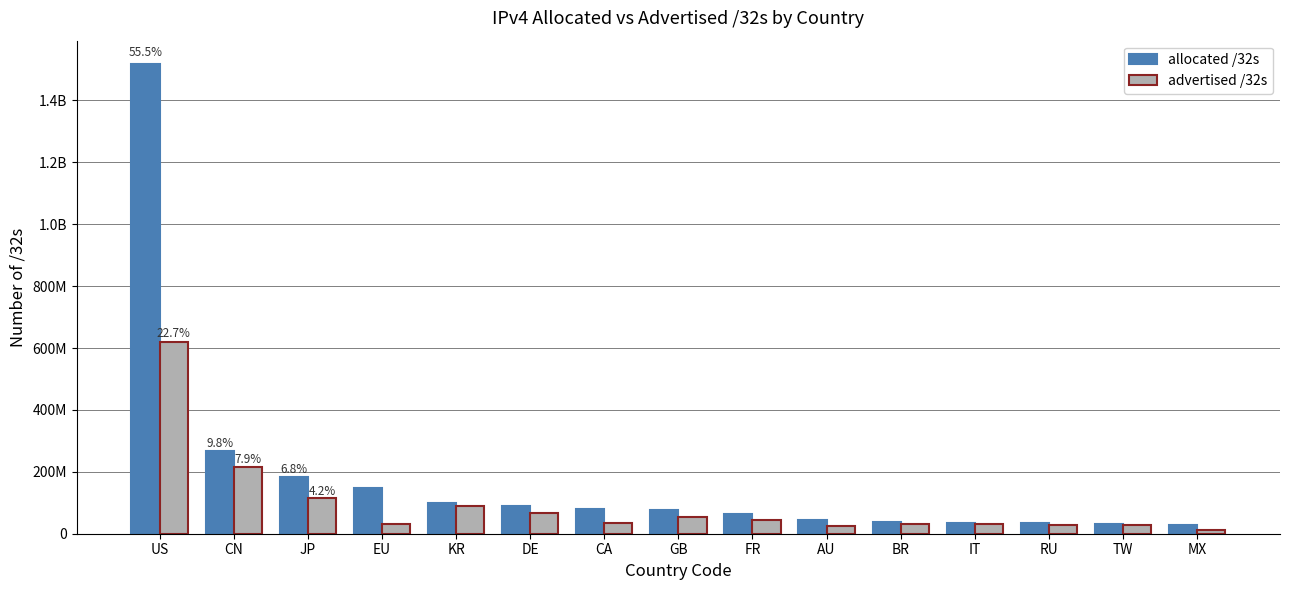

What is the label of the 5th bar from the right?

BR